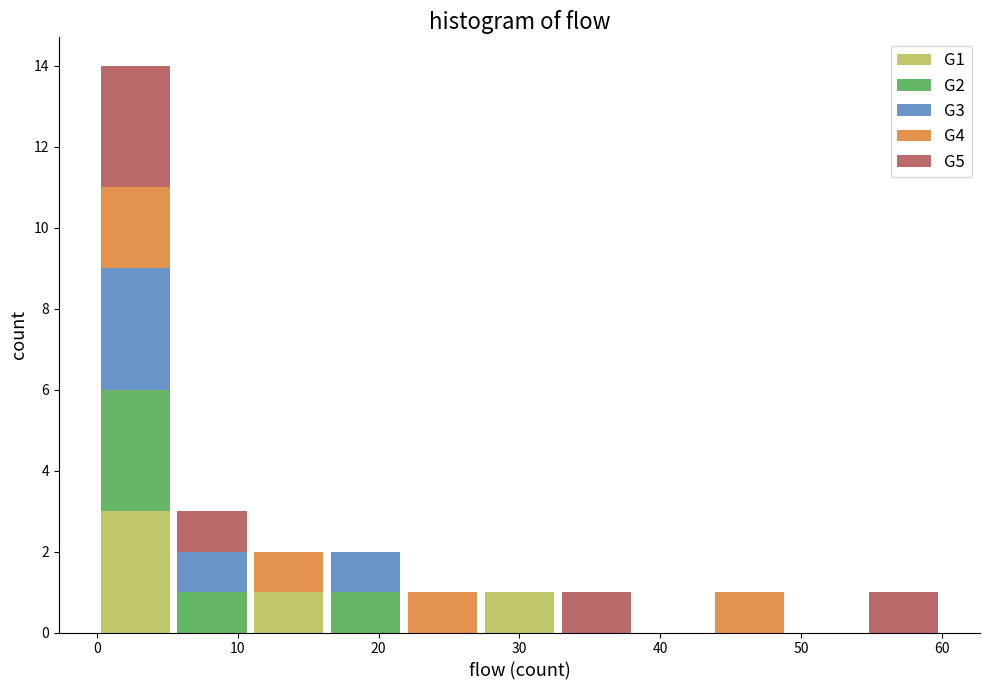

What is the total height of the stacked bar covering 22 to 27 on the x-axis? Neither the bar edges nor the heights are printed on the chart, so give them approximately, as read against the axes.

1